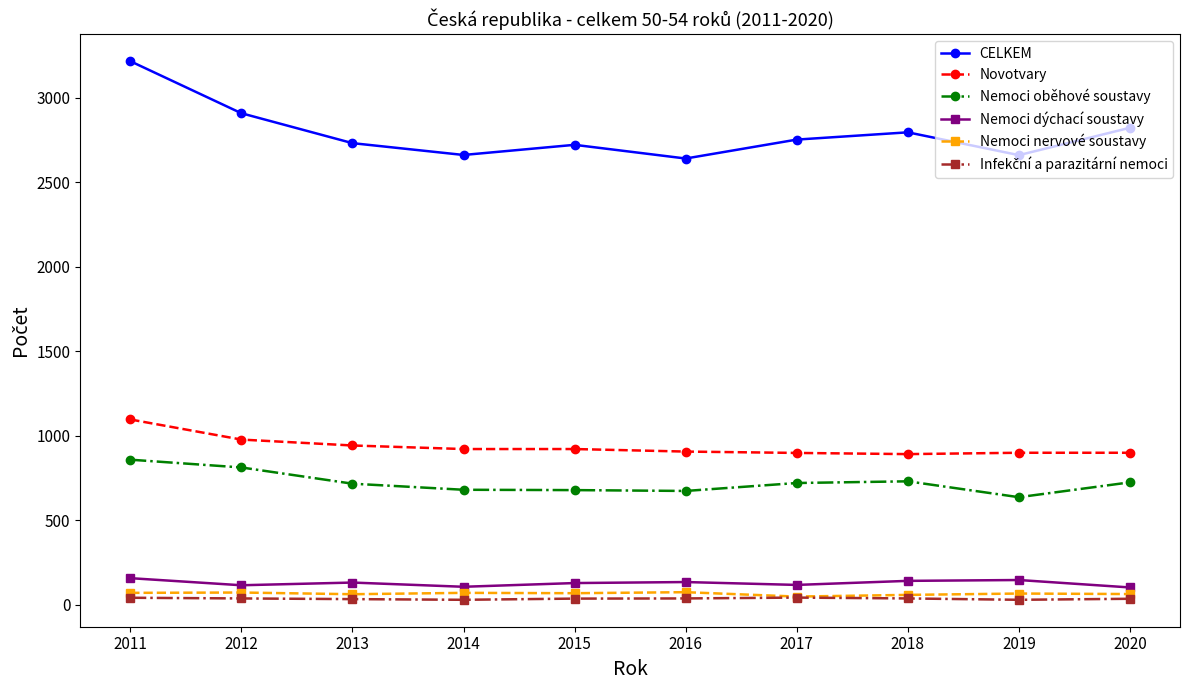

How many lines are shown in the chart?

6